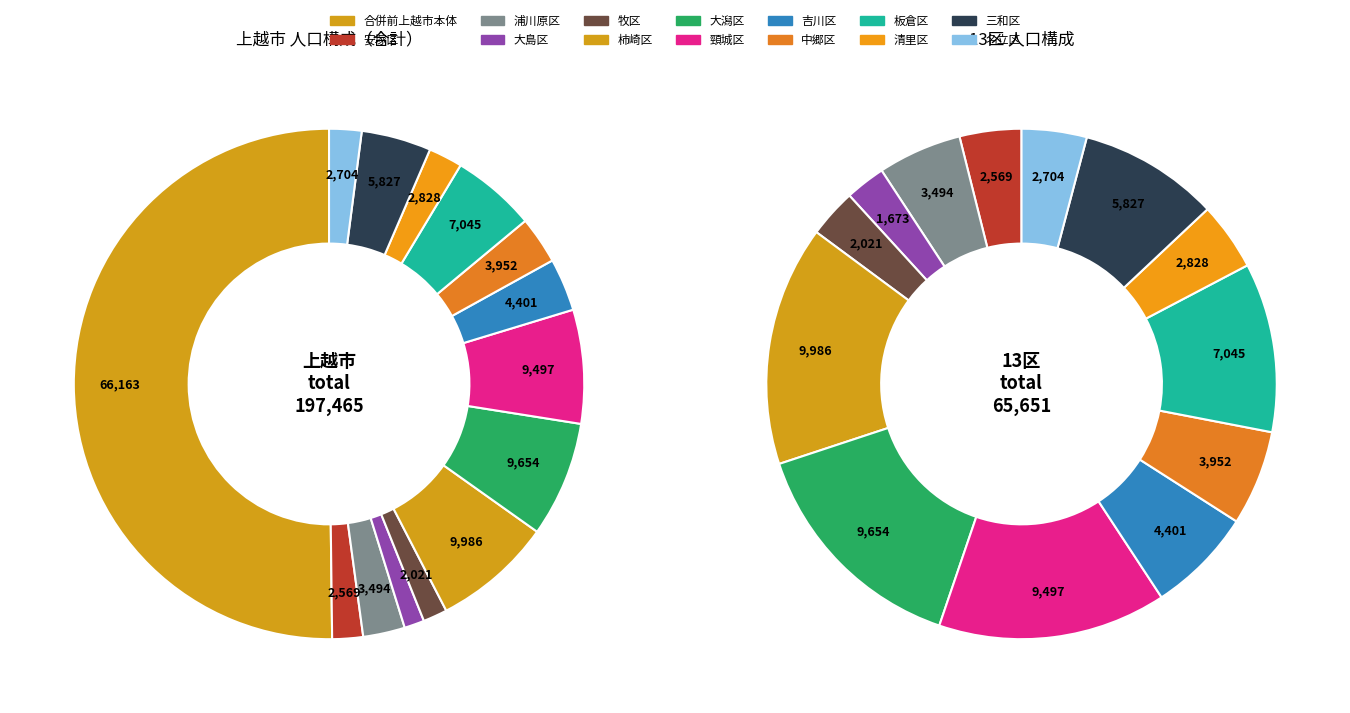

To the nearest percent, what is the combined percentage of 柿崎区 and 牧区?

18%